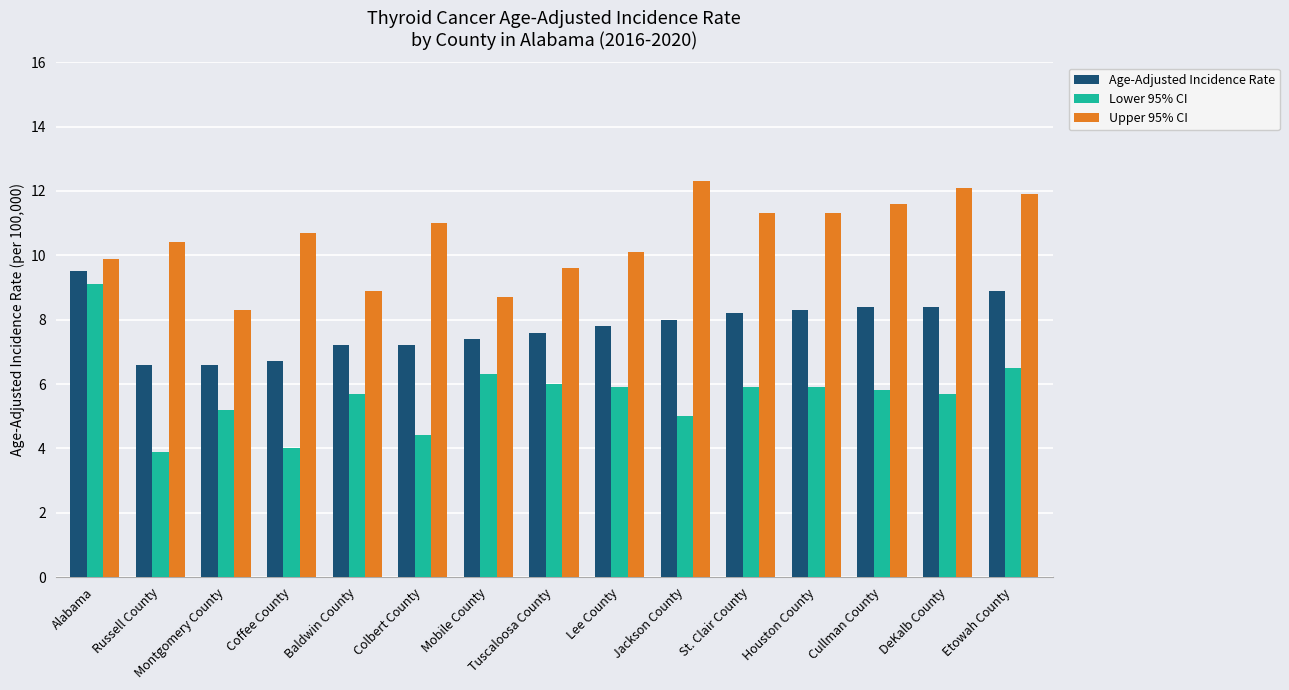

What is the total value across all series at Baldwin County?

21.8